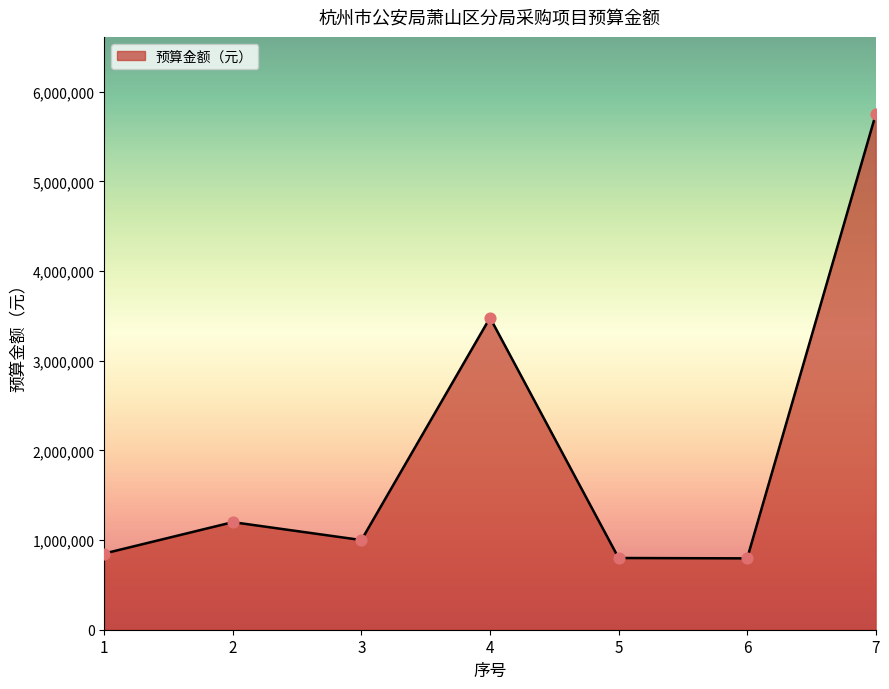

What is the ratio of the value at 3 to the value at 7?

0.2